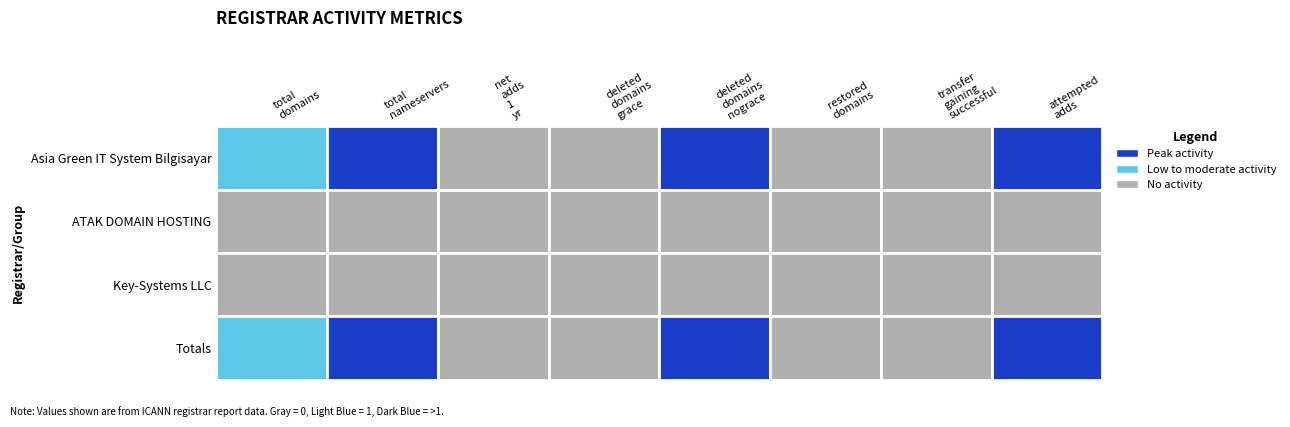

The Key-Systems LLC series shows 0 at restored-domains. True or false?

True